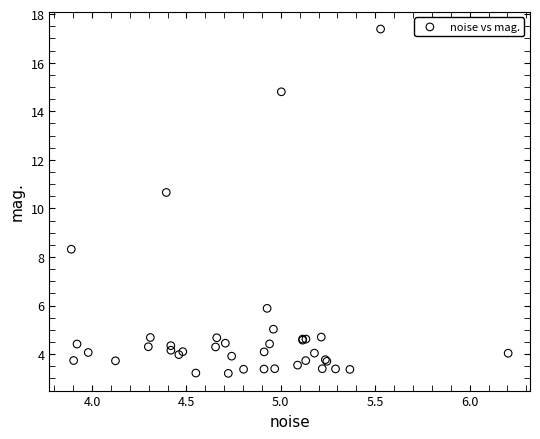

What Y value in the scatter plot is closest to 10?

10.7